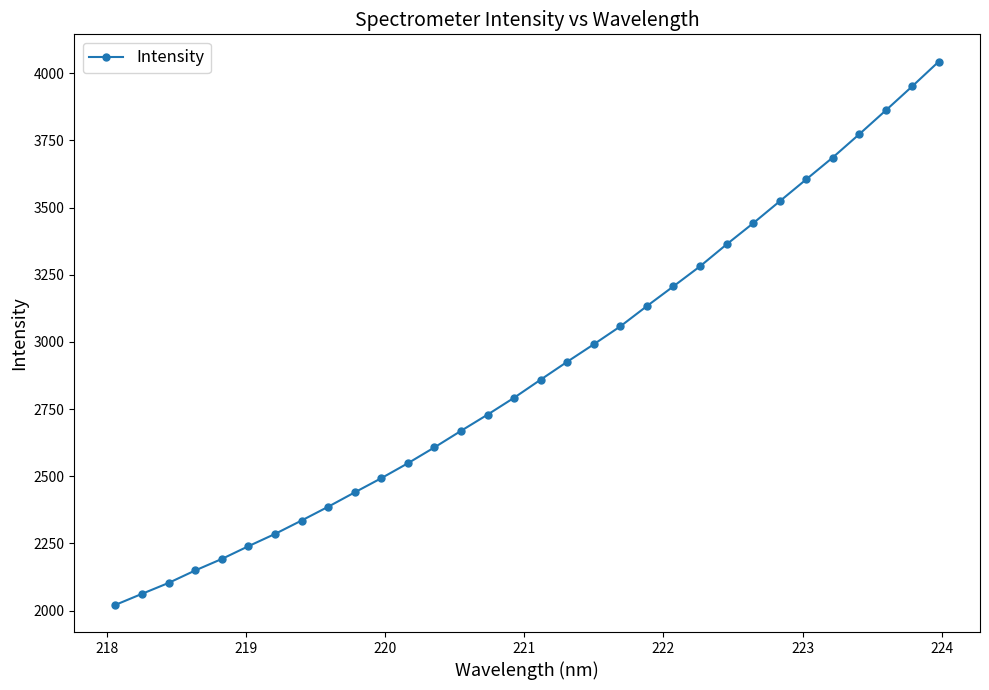

What is the maximum value shown in the chart?

4043.9